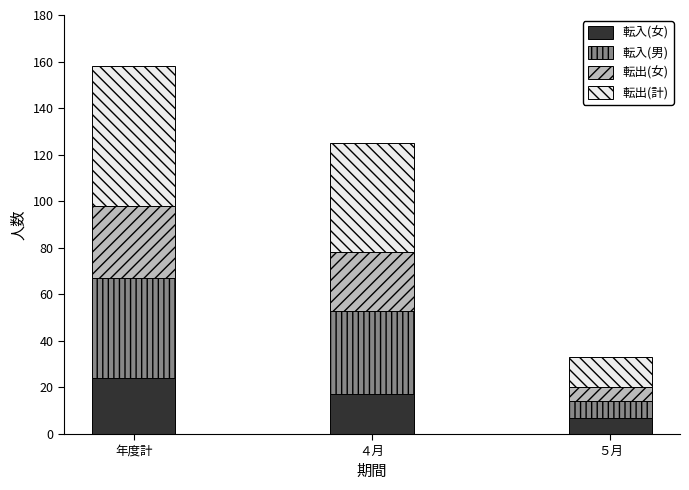

The value of 転入(女) at ４月 is 24. True or false?

False